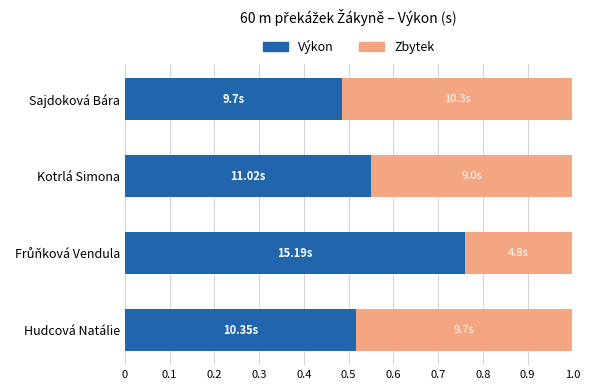

Which category has the lowest value in the Výkon series?

Sajdoková Bára